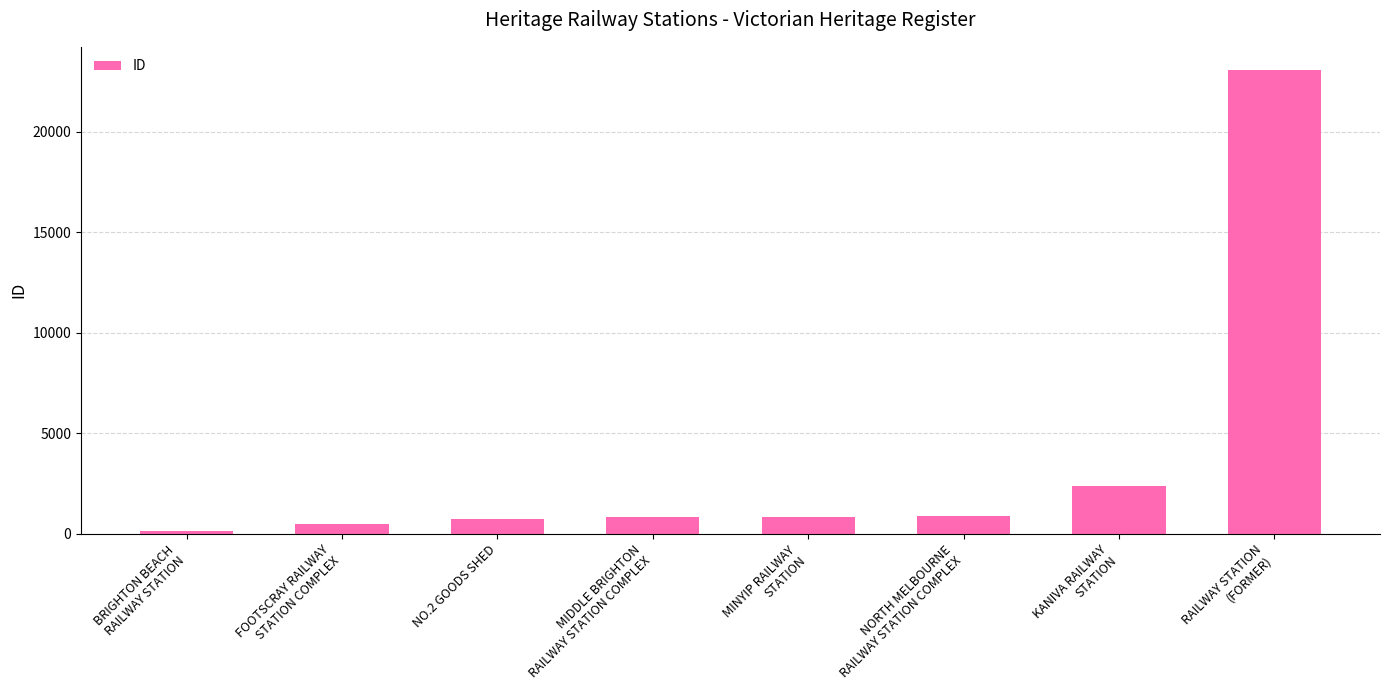

Is it true that the value at RAILWAY STATION
(FORMER) is 23066?

True